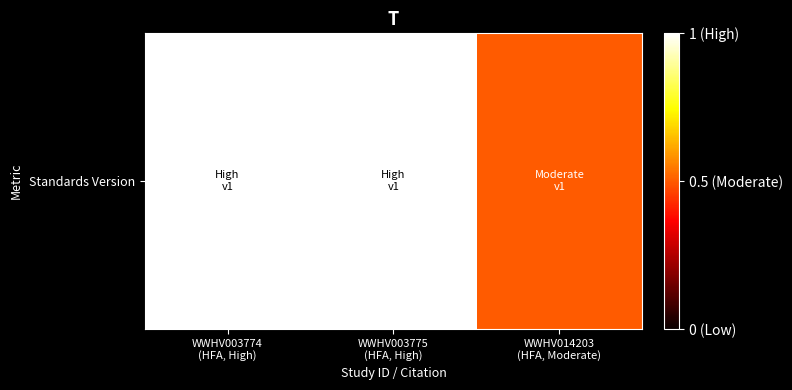

Rank the categories by value from lowest to highest.

WWHV014203
(HFA, Moderate), WWHV003774
(HFA, High), WWHV003775
(HFA, High)